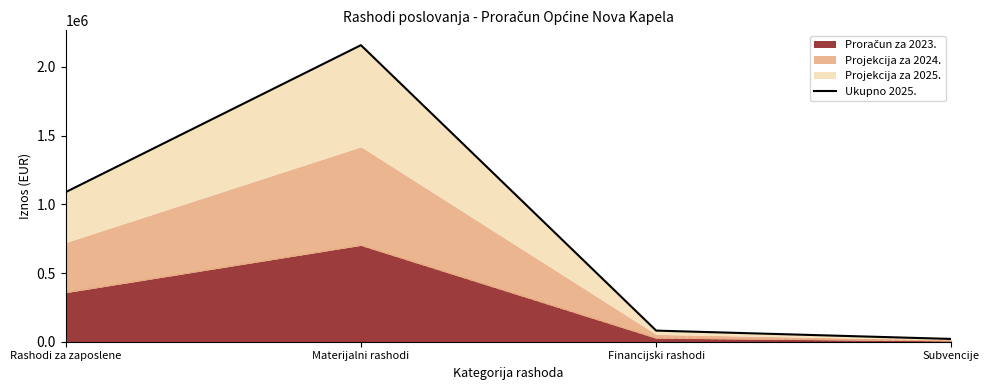

What is the value of the 1st point from the left?

1088857